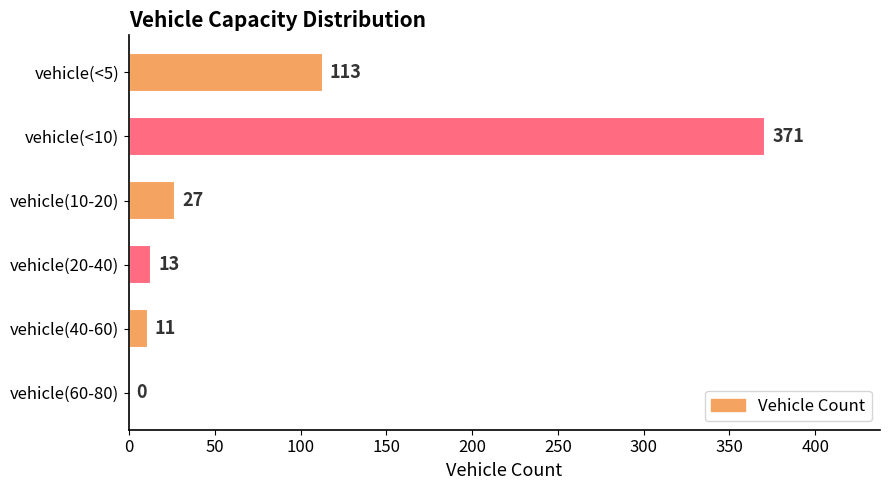

Reading bottom to top, what are all the values shown in this chart?

vehicle(60-80)=0	vehicle(40-60)=11	vehicle(20-40)=13	vehicle(10-20)=27	vehicle(<10)=371	vehicle(<5)=113